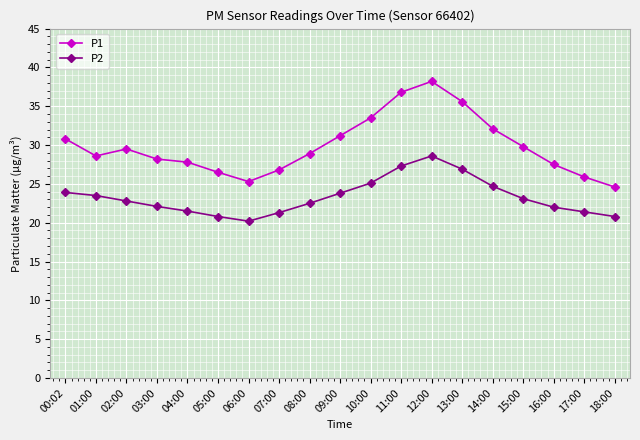

Which series has the widest spread of values?

P1